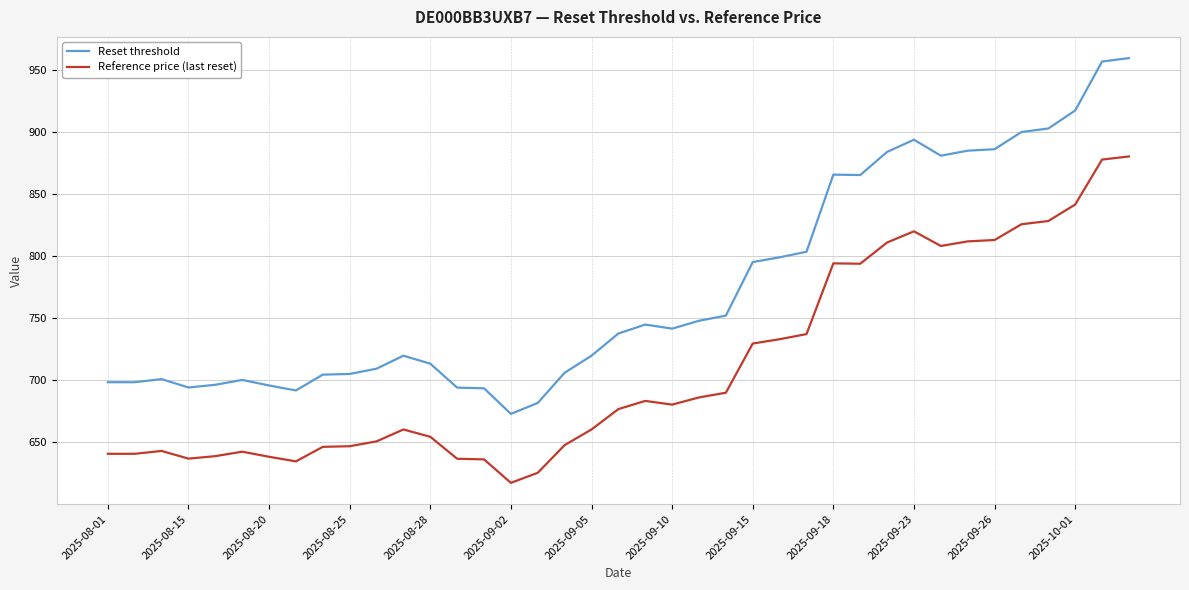

Which series has the largest total across all categories?

Reset threshold